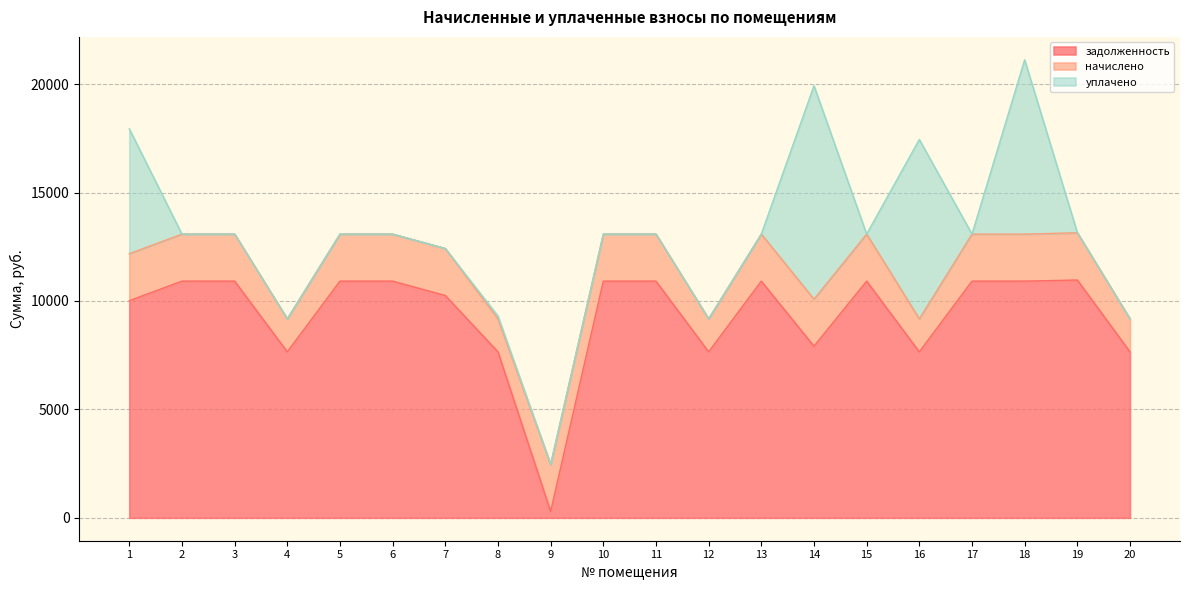

Which series changed the most between 2 and 13?

задолженность